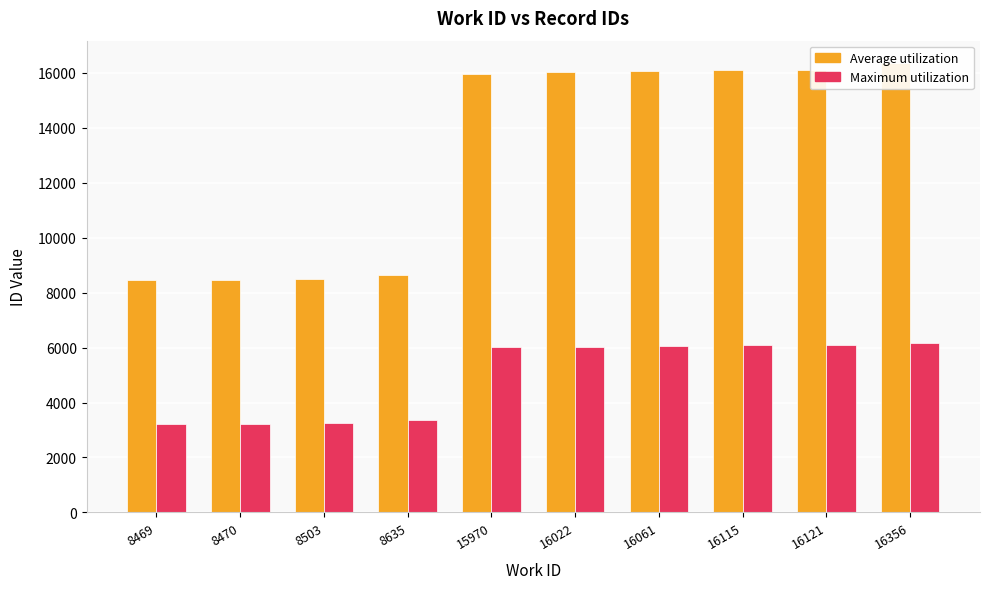

What is the sum of the Maximum utilization values at 16356 and 16115?

12270